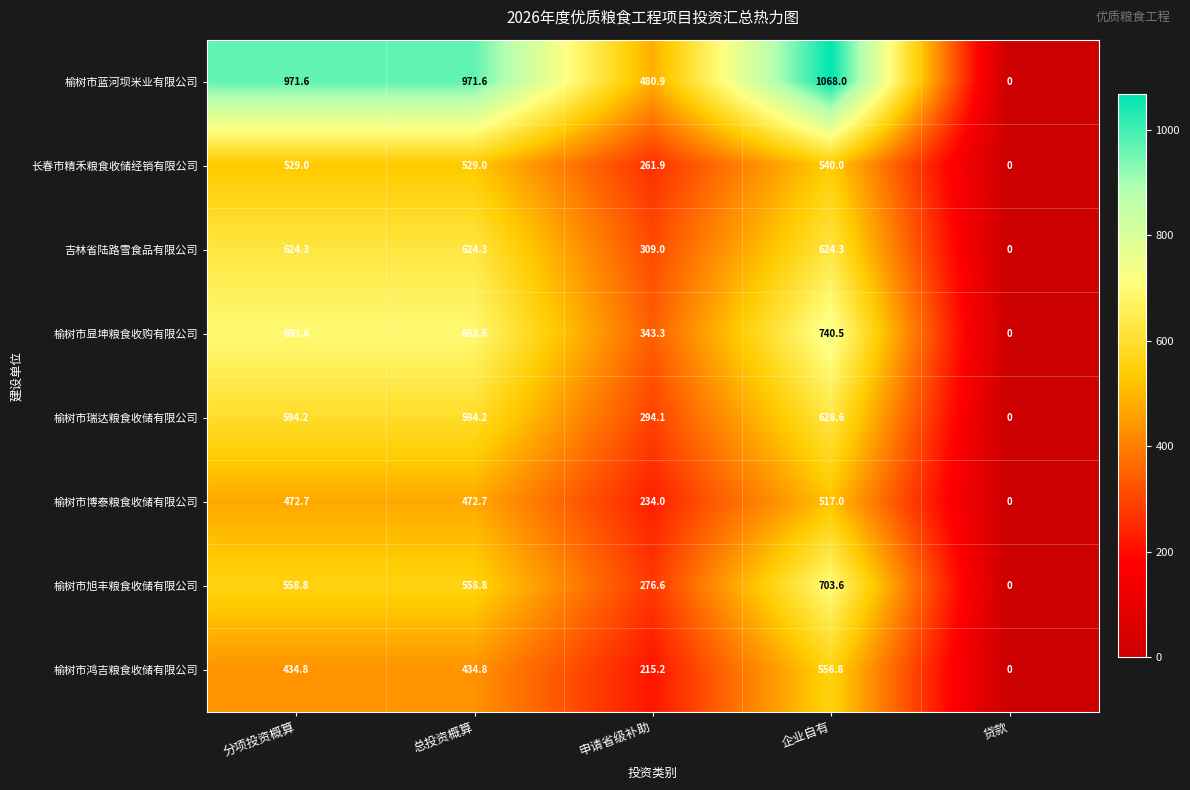

At 总投资概算, list the series in order from smallest to largest.

榆树市鸿吉粮食收储有限公司, 榆树市博泰粮食收储有限公司, 长春市精禾粮食收储经销有限公司, 榆树市旭丰粮食收储有限公司, 榆树市瑞达粮食收储有限公司, 吉林省陆路雪食品有限公司, 榆树市显坤粮食收购有限公司, 榆树市蓝河坝米业有限公司